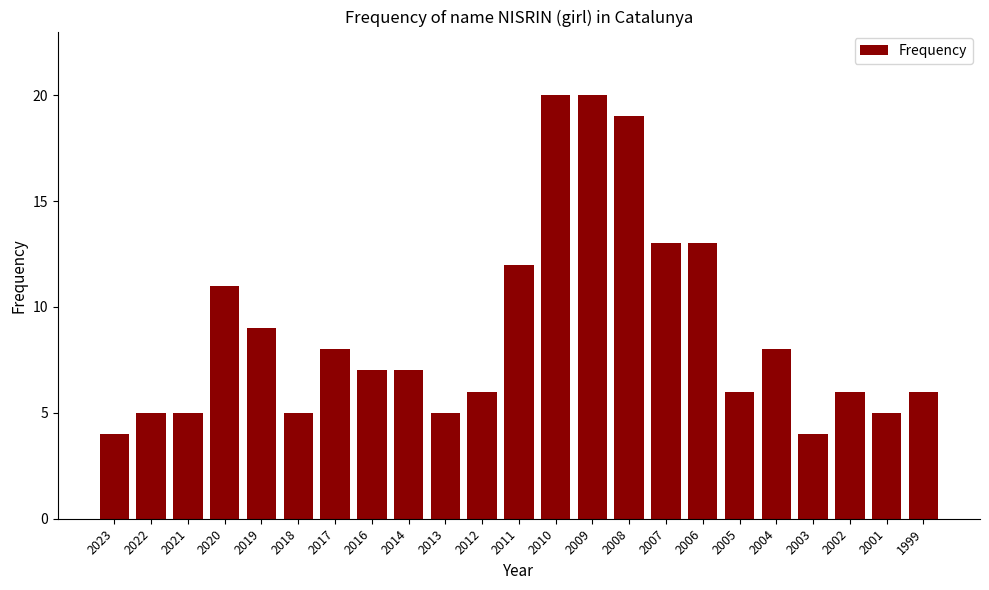

Reading left to right, transcribe all the data shown in this chart.

2023=4	2022=5	2021=5	2020=11	2019=9	2018=5	2017=8	2016=7	2014=7	2013=5	2012=6	2011=12	2010=20	2009=20	2008=19	2007=13	2006=13	2005=6	2004=8	2003=4	2002=6	2001=5	1999=6